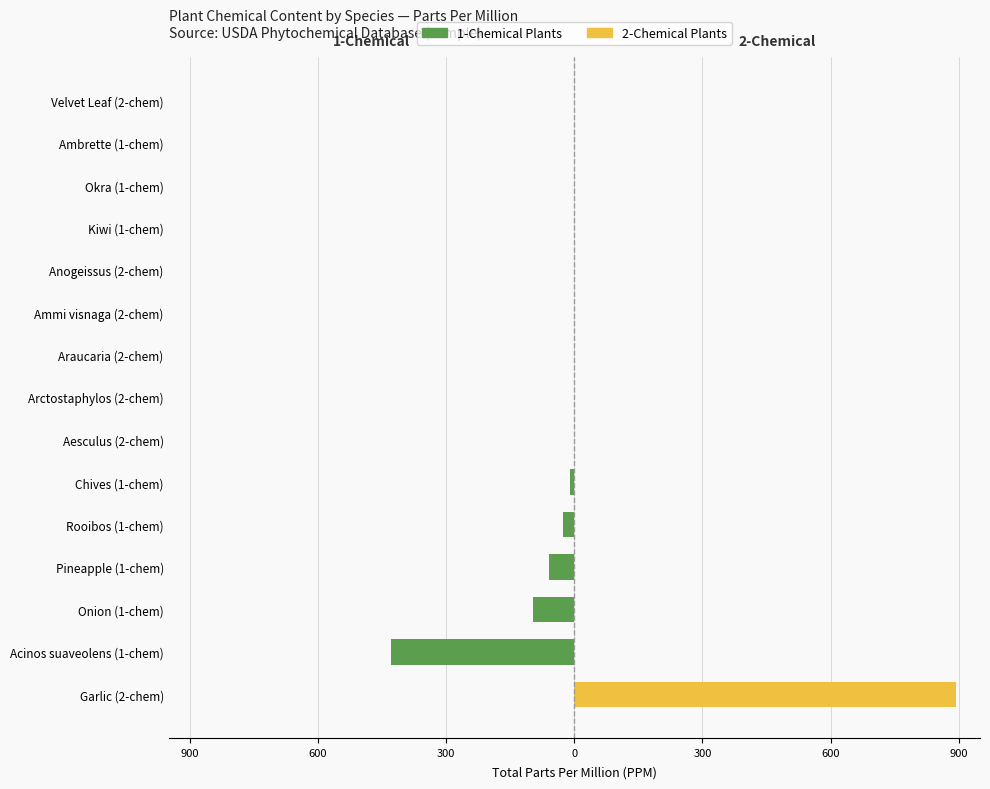

How many distinct data groups are displayed?

2